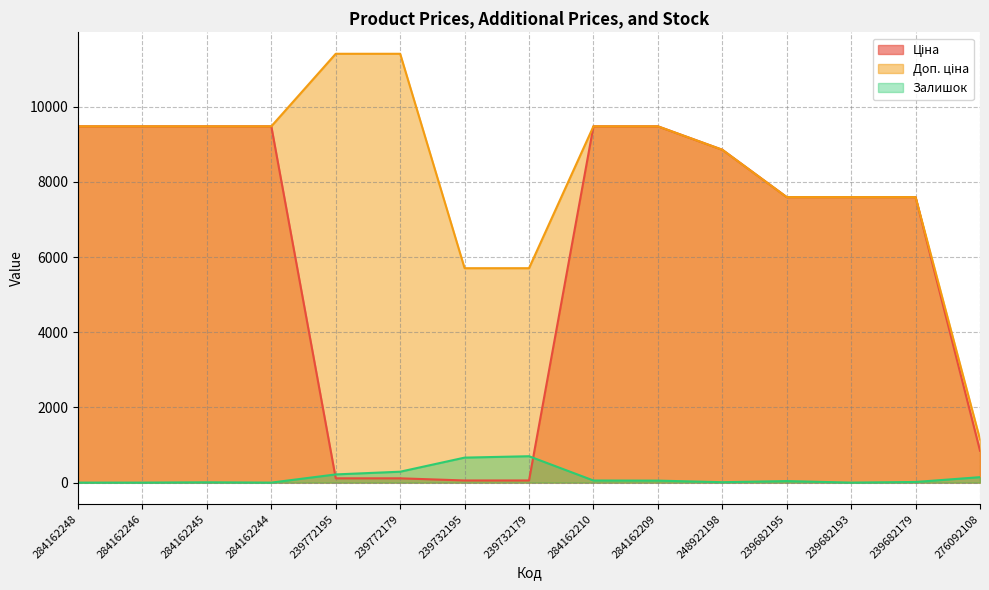

Where does the Залишок series first go above 41?

239772195